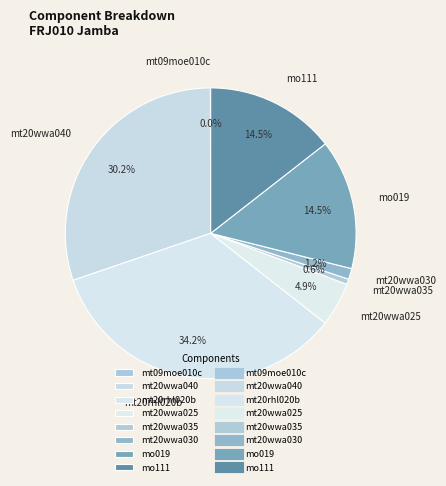

Combined, do mt20rhl020b and mo111 account for over 50%?

No